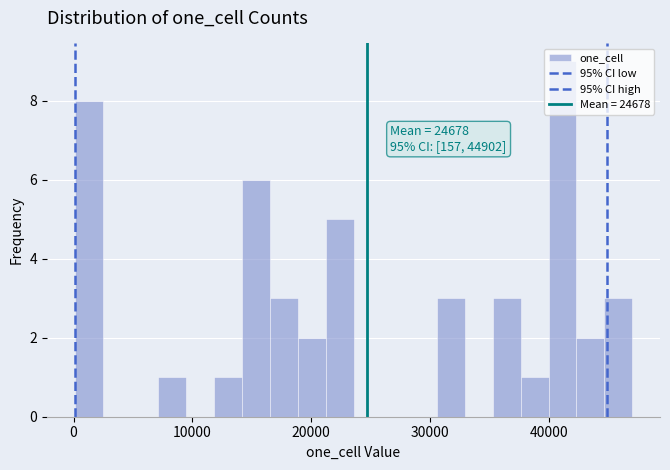

Around what value on the x-axis is the tallest bar? Give the approximate position of its centre, as read against the axis.

41000